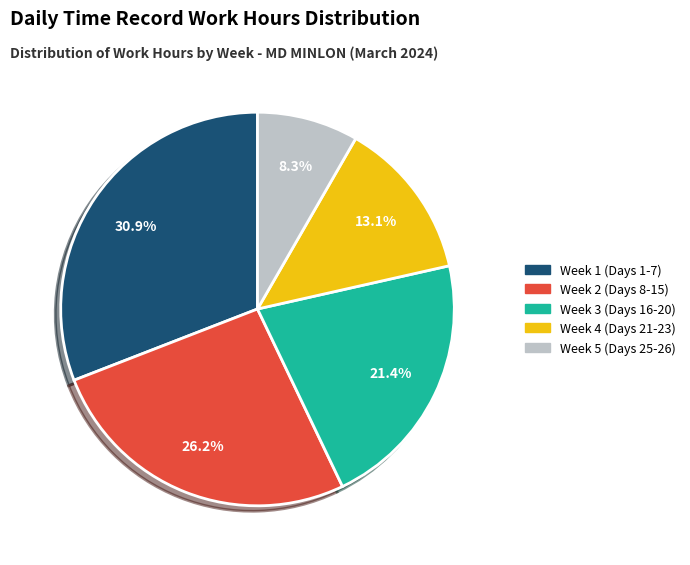

Is there a majority slice in this chart?

No